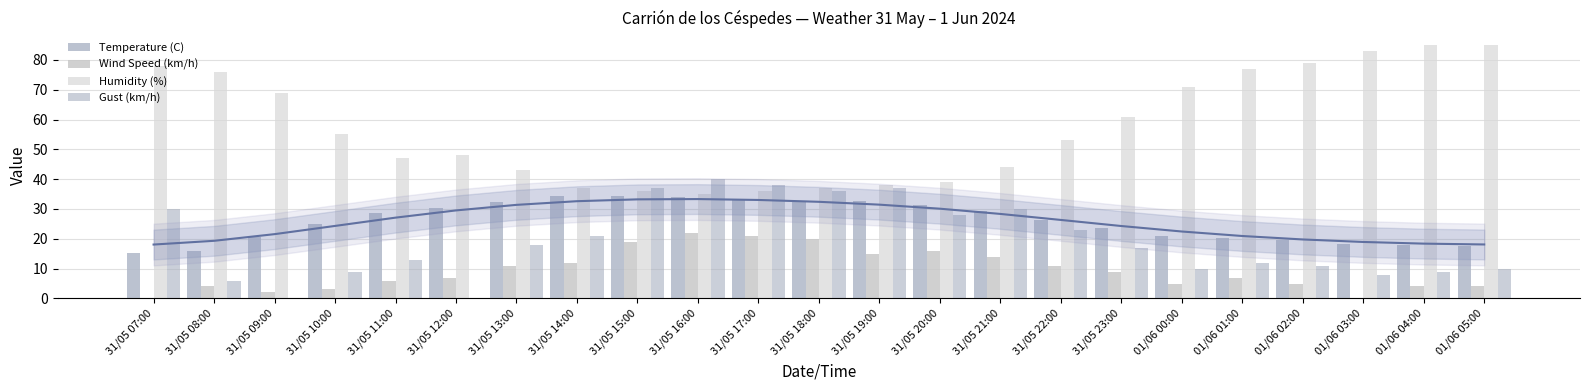

What is the label of the 9th bar from the right?

31/05 21:00